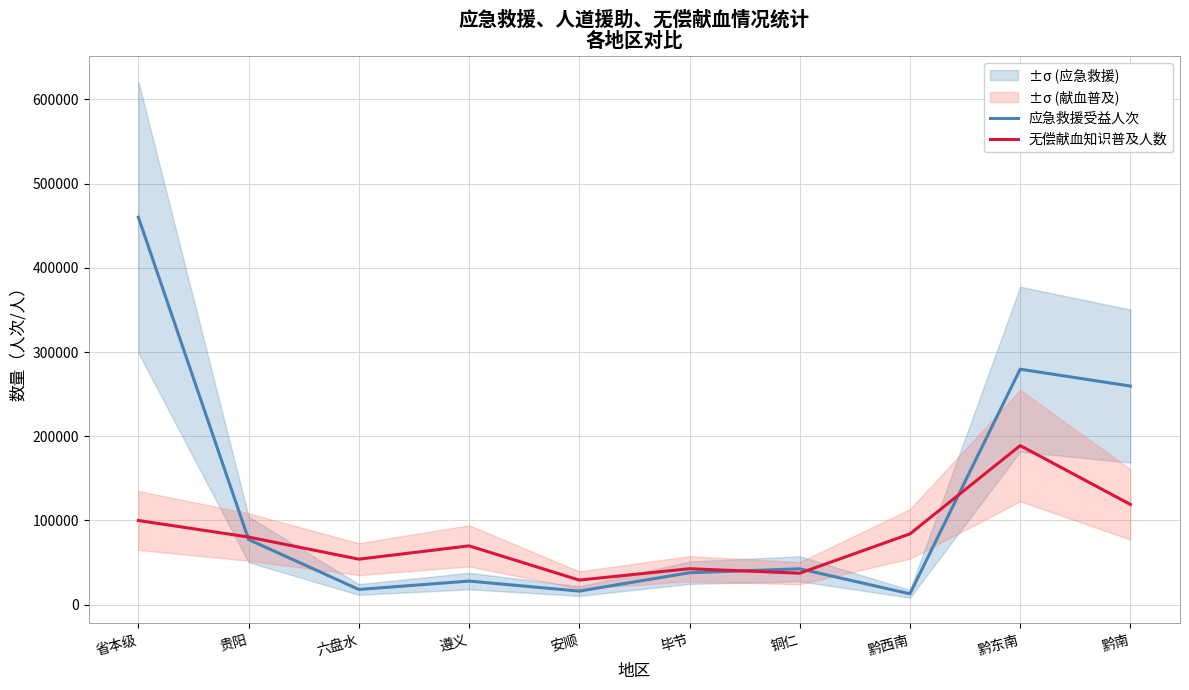

How many values in the 无偿献血知识普及人数 series exceed 80323?

4